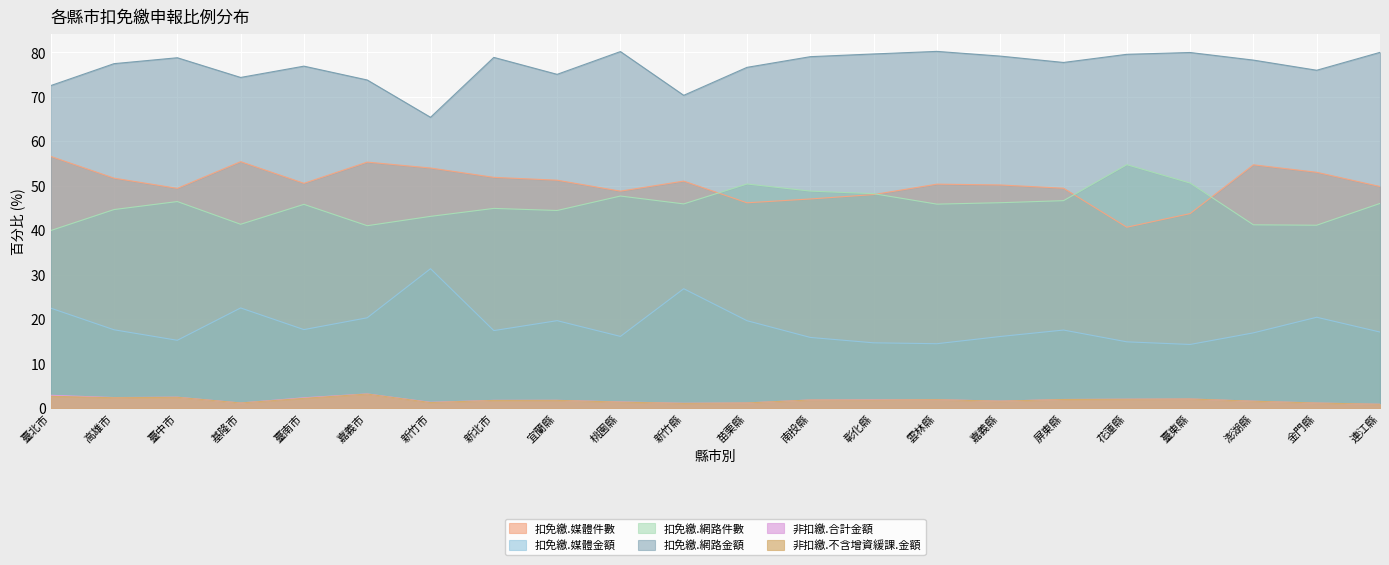

Reading left to right, transcribe all the data shown in this chart.

扣免繳.媒體件數: 56.6	51.7	49.5	55.5	50.6	55.4	54.0	51.9	51.3	48.8	51.1	46.2	47.1	48.0	50.4	50.2	49.5	40.7	43.8	54.7	53.1	49.9
扣免繳.媒體金額: 22.5	17.6	15.3	22.6	17.7	20.4	31.4	17.5	19.7	16.2	26.9	19.7	15.9	14.7	14.5	16.1	17.6	14.9	14.3	17.0	20.5	17.1
扣免繳.網路件數: 40.0	44.7	46.5	41.4	45.9	41.0	43.1	44.9	44.5	47.7	46.0	50.4	48.8	48.2	45.9	46.2	46.7	54.8	50.6	41.2	41.2	46.1
扣免繳.網路金額: 72.5	77.5	78.8	74.4	76.9	73.8	65.4	78.9	75.1	80.2	70.4	76.7	79.0	79.7	80.2	79.2	77.8	79.6	80.0	78.3	76.0	80.0
非扣繳.合計金額: 2.9	2.4	2.5	1.2	2.4	3.2	1.3	1.8	1.8	1.4	1.1	1.2	1.9	1.9	1.9	1.6	2.0	2.0	2.1	1.6	1.2	0.9
非扣繳.不含增資緩課.金額: 2.7	2.4	2.5	1.2	2.2	3.2	1.3	1.8	1.8	1.4	1.1	1.2	1.9	1.9	1.9	1.6	2.0	2.0	2.1	1.6	1.2	0.9